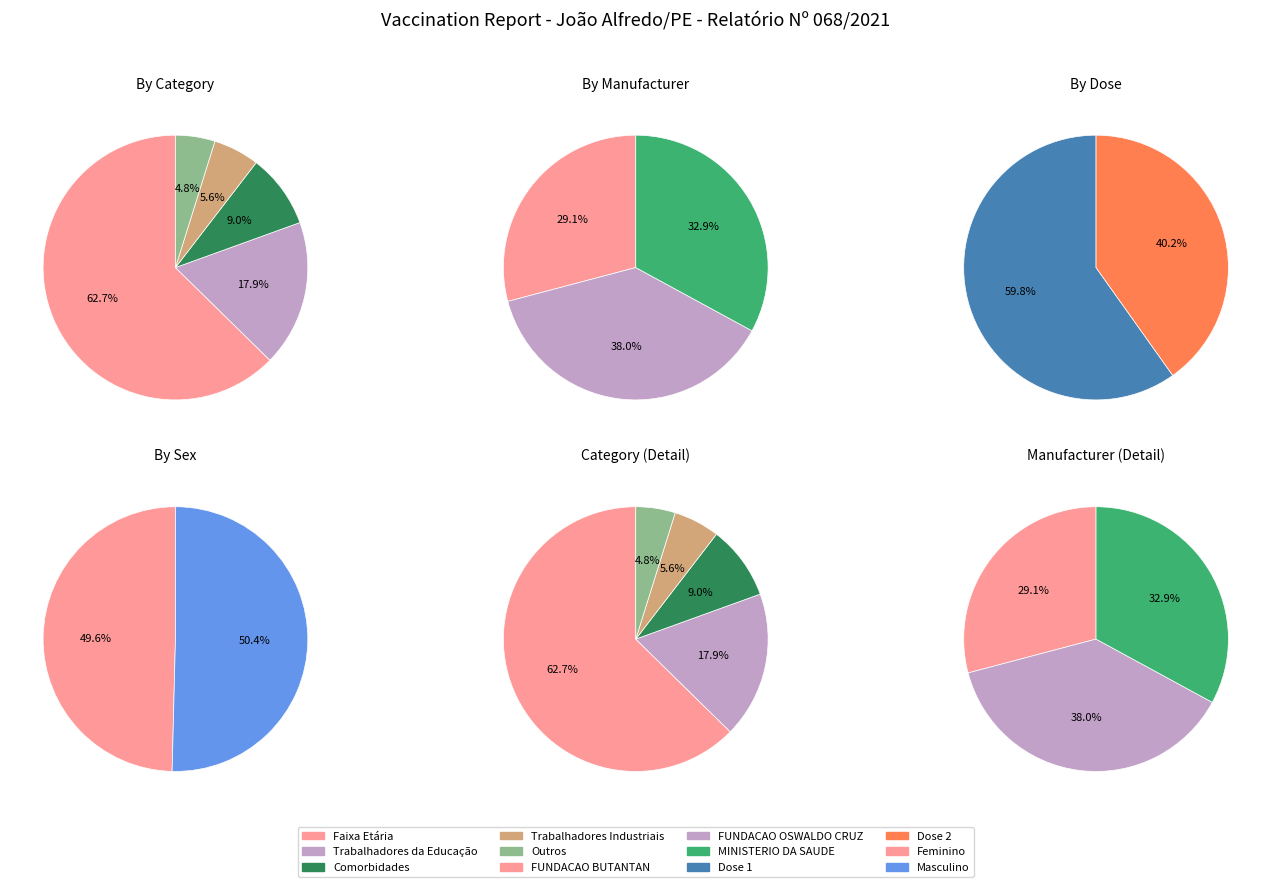

Which slice is the largest?

Faixa Etária